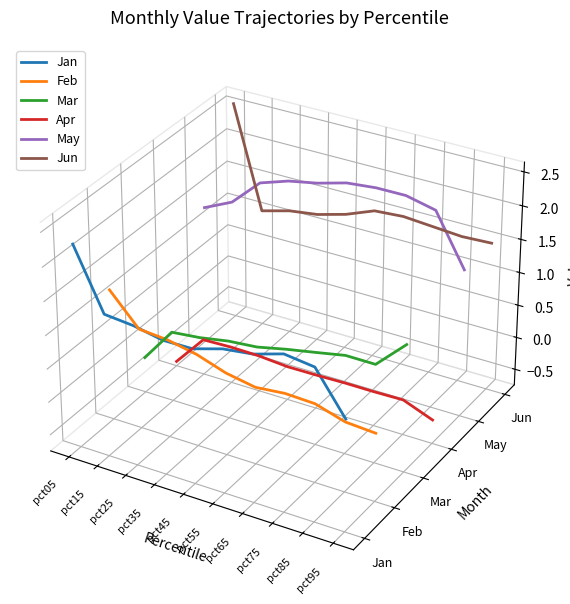

Which series changed the most between pct15 and pct75?

Feb